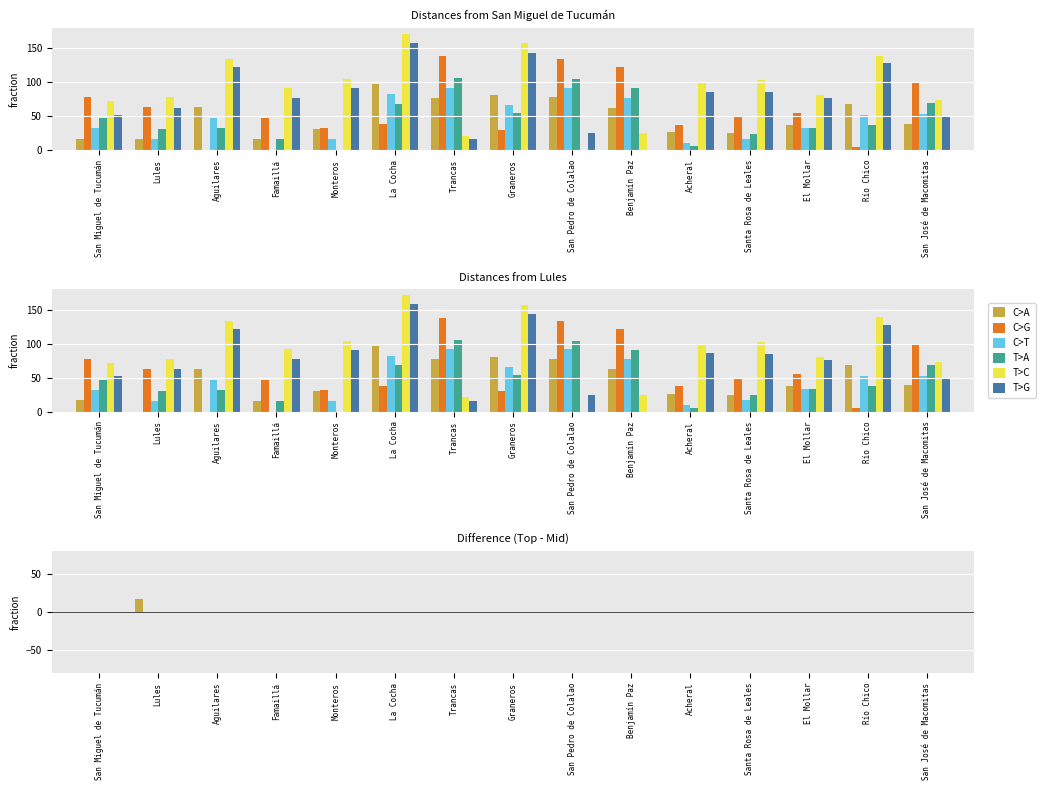

How many bars are there in each group?

6